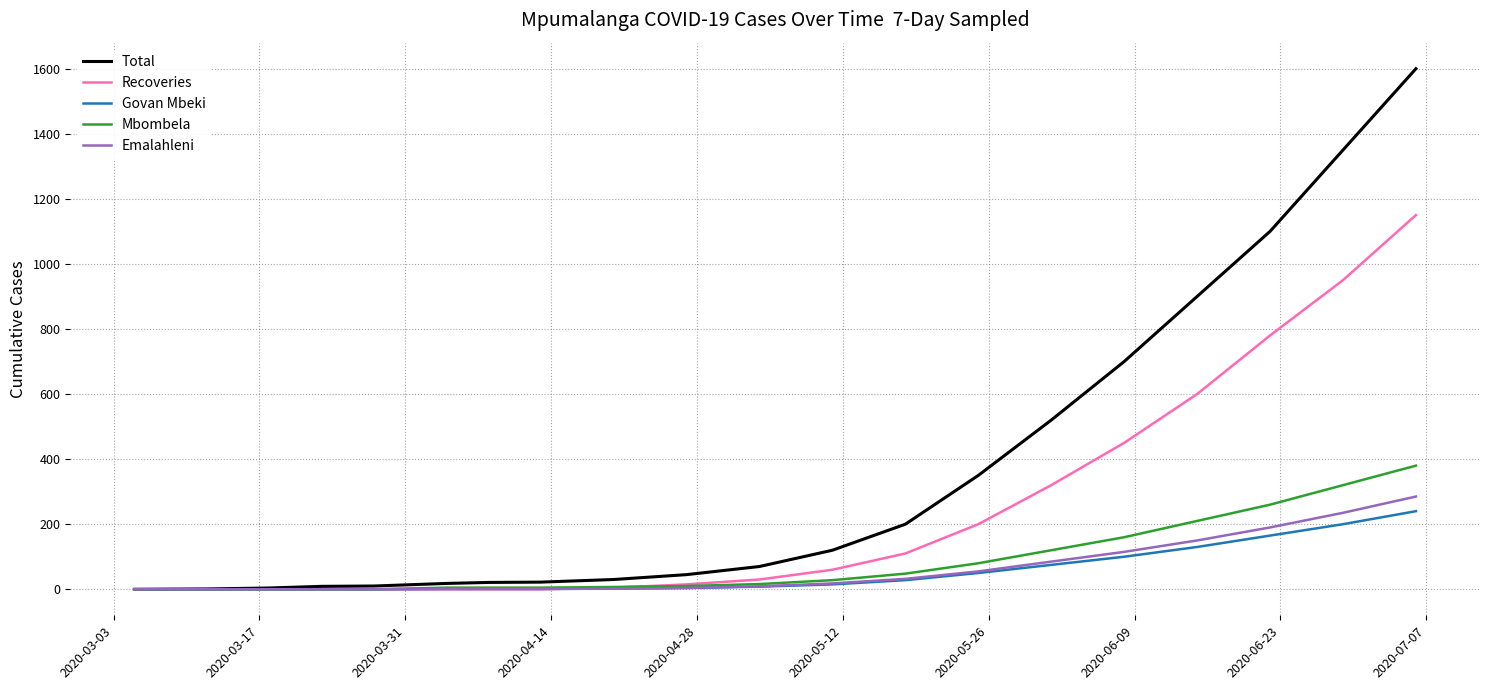

What is the maximum value shown in the chart?

1600